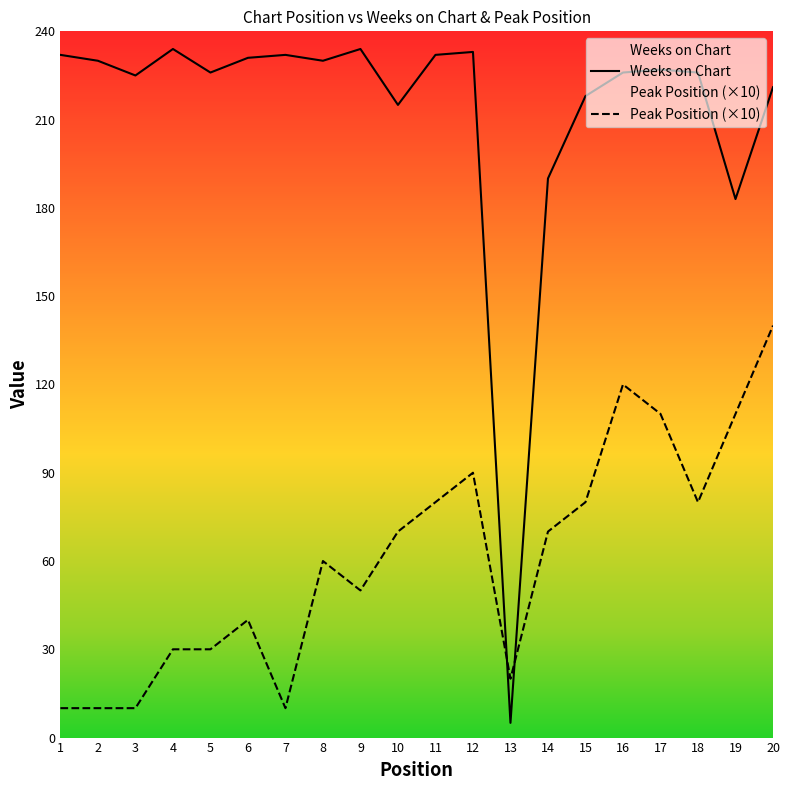

Between 14 and 8, which is larger?

8